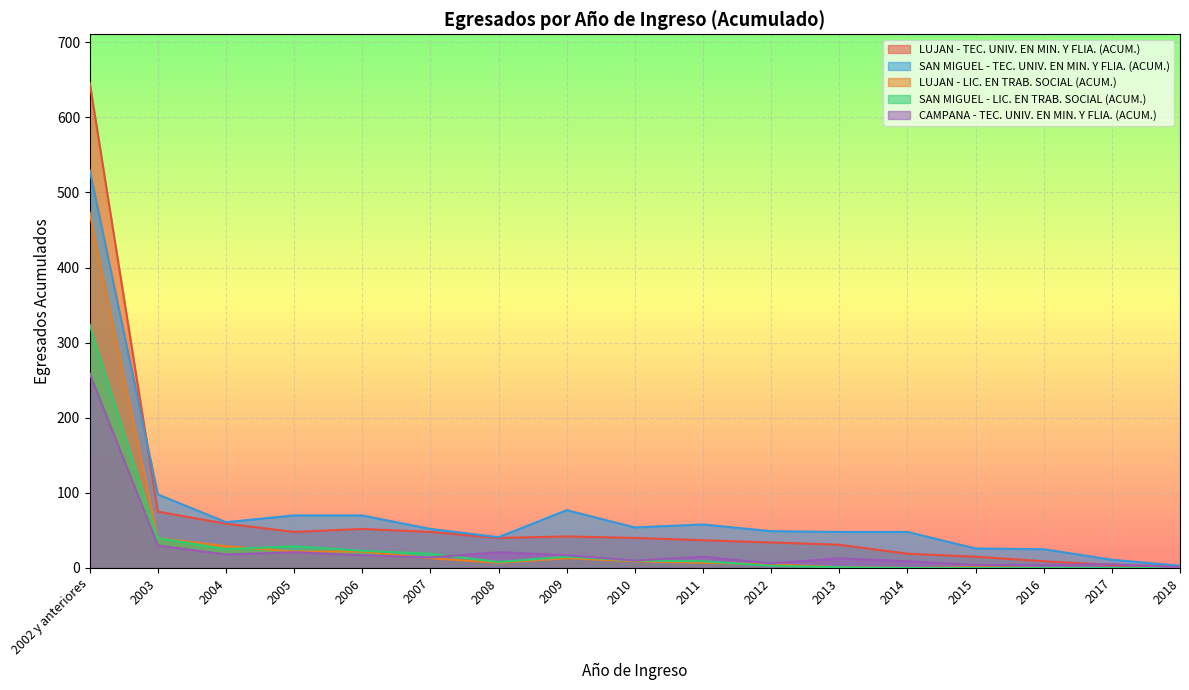

What is the sum of the LUJAN - LIC. EN TRAB. SOCIAL (ACUM.) values at 2004 and 2006?

51